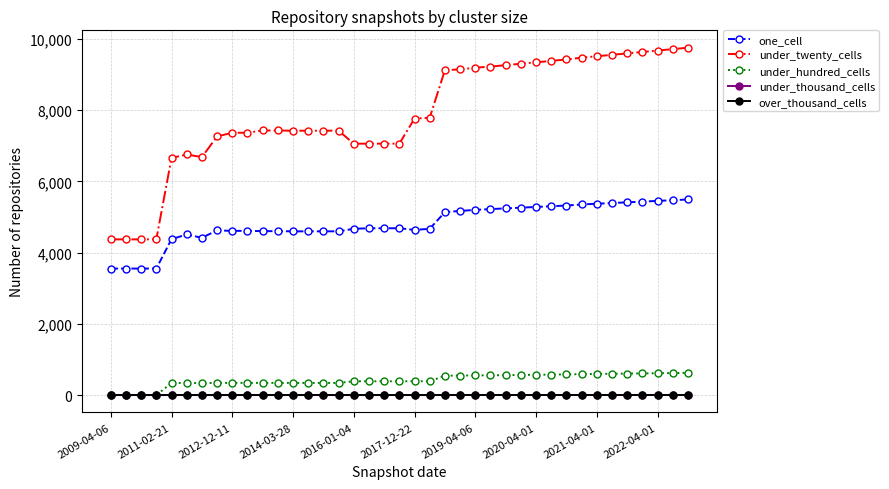

True or false: one_cell and under_hundred_cells cross at least once.

False